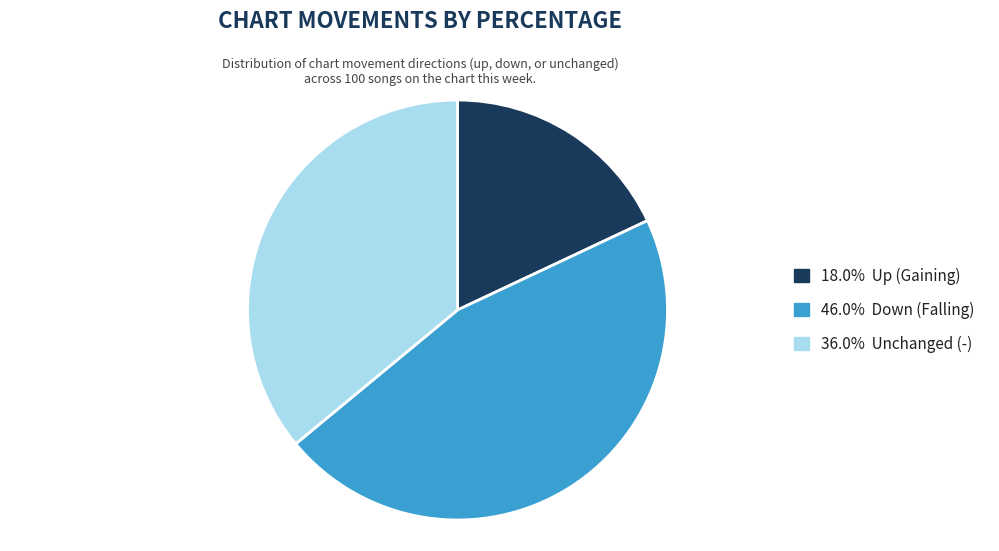

Does any single category account for the majority?

No